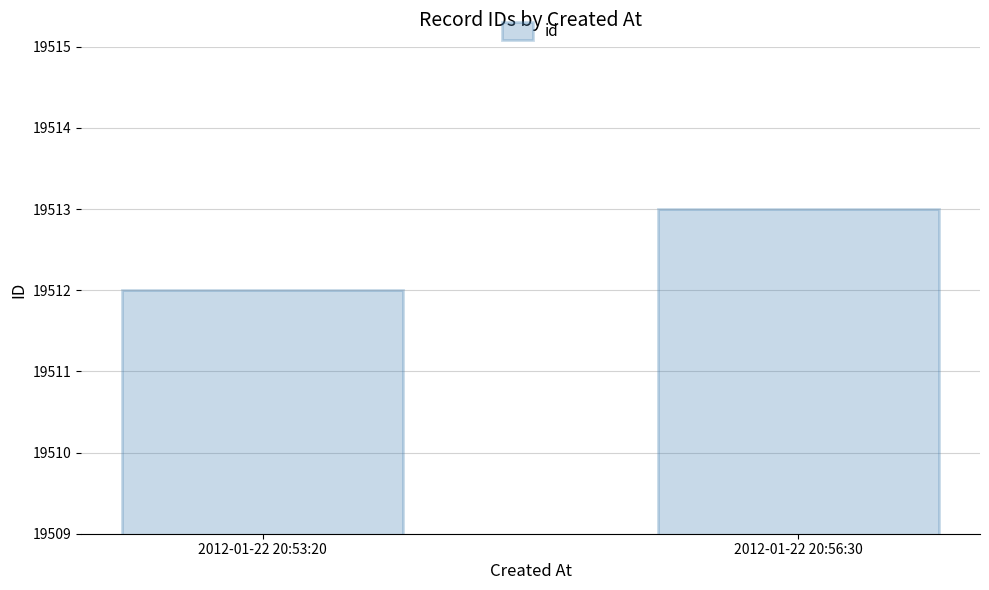

What is the change in value from 2012-01-22 20:53:20 to 2012-01-22 20:56:30?

+1